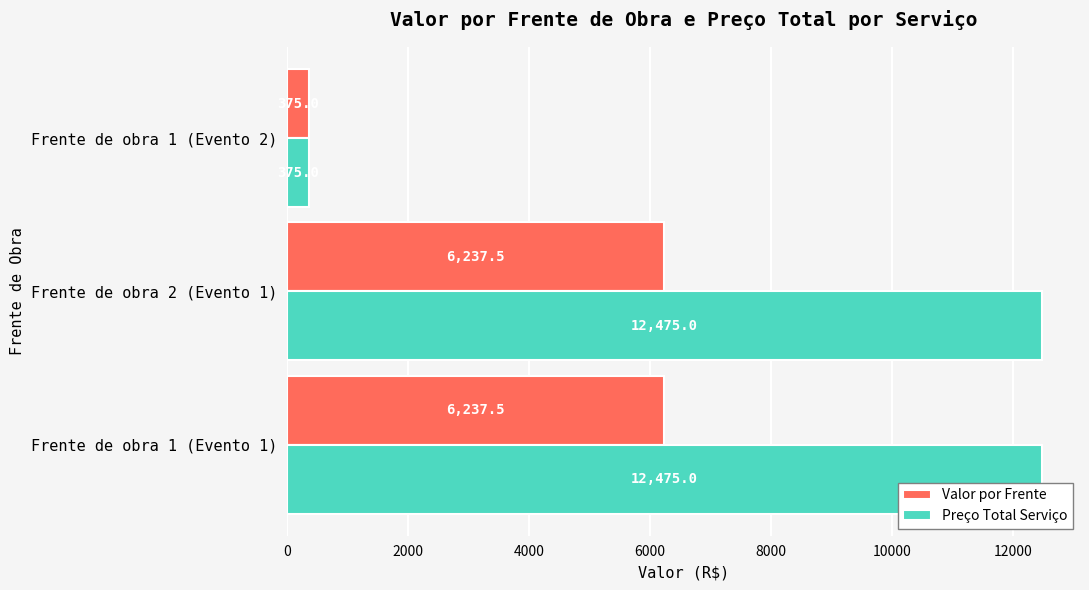

List the series in order of their overall mean, highest first.

Preço Total Serviço, Valor por Frente